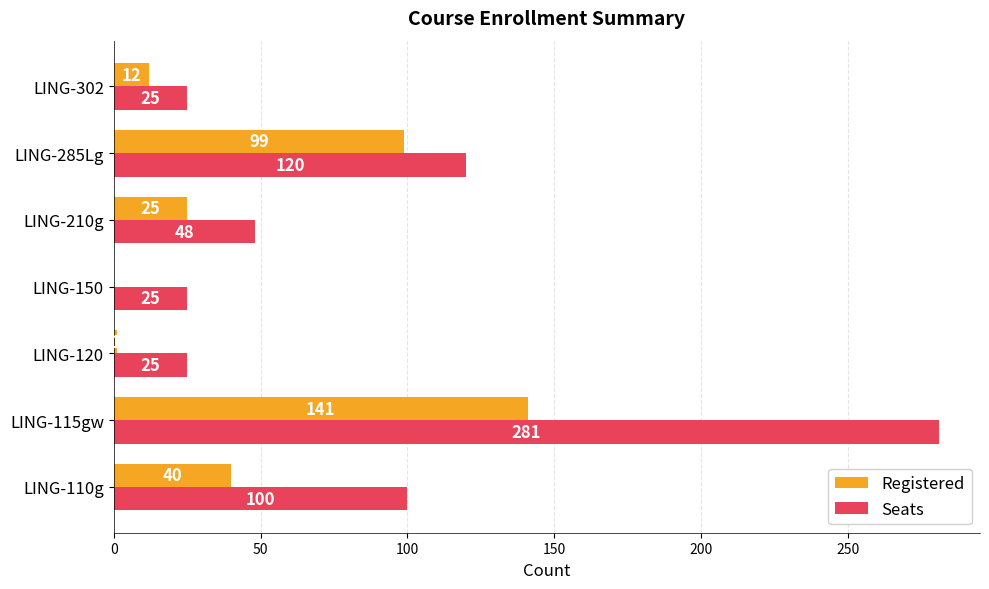

Which series has the largest range (max minus min)?

Seats